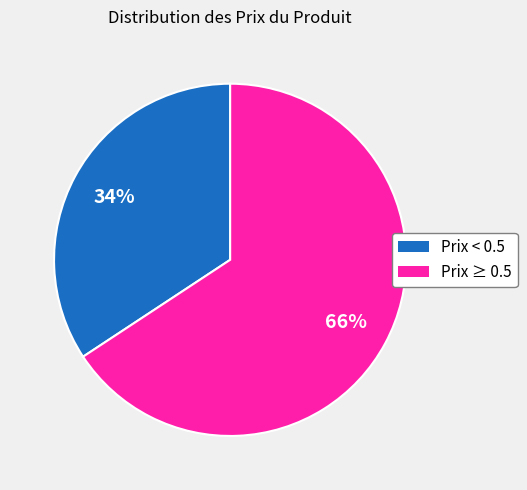

How many segments does this pie chart have?

2